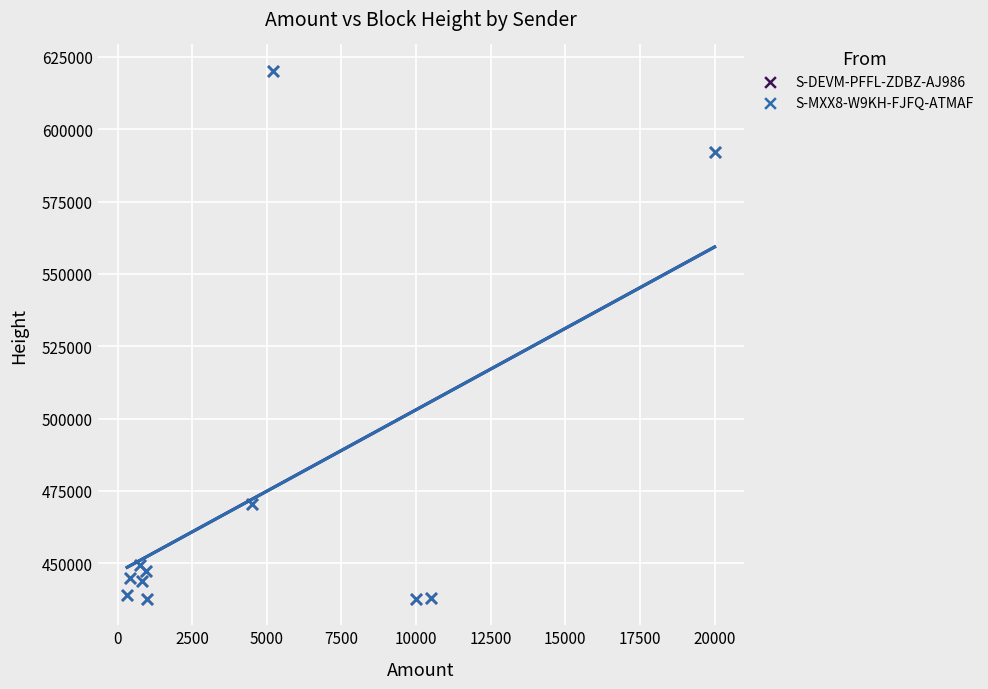

What are all the series names shown in the legend?

S-DEVM-PFFL-ZDBZ-AJ986, S-MXX8-W9KH-FJFQ-ATMAF